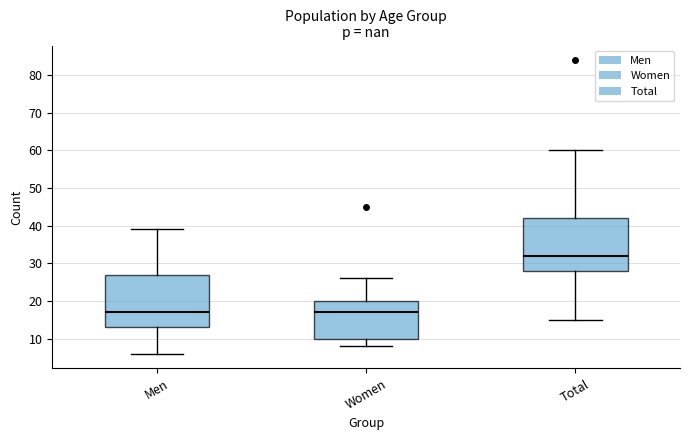

Reading left to right, read every box against the y-axis: the position of its median line, the range the box covers, and the ends of its whiskers. The values are not printed on the chart, so give them approximately, as read against the axis.

Men: median 17, box 13 to 27, whiskers 6 to 39
Women: median 17, box 10 to 20, whiskers 8 to 26
Total: median 32, box 28 to 42, whiskers 15 to 60